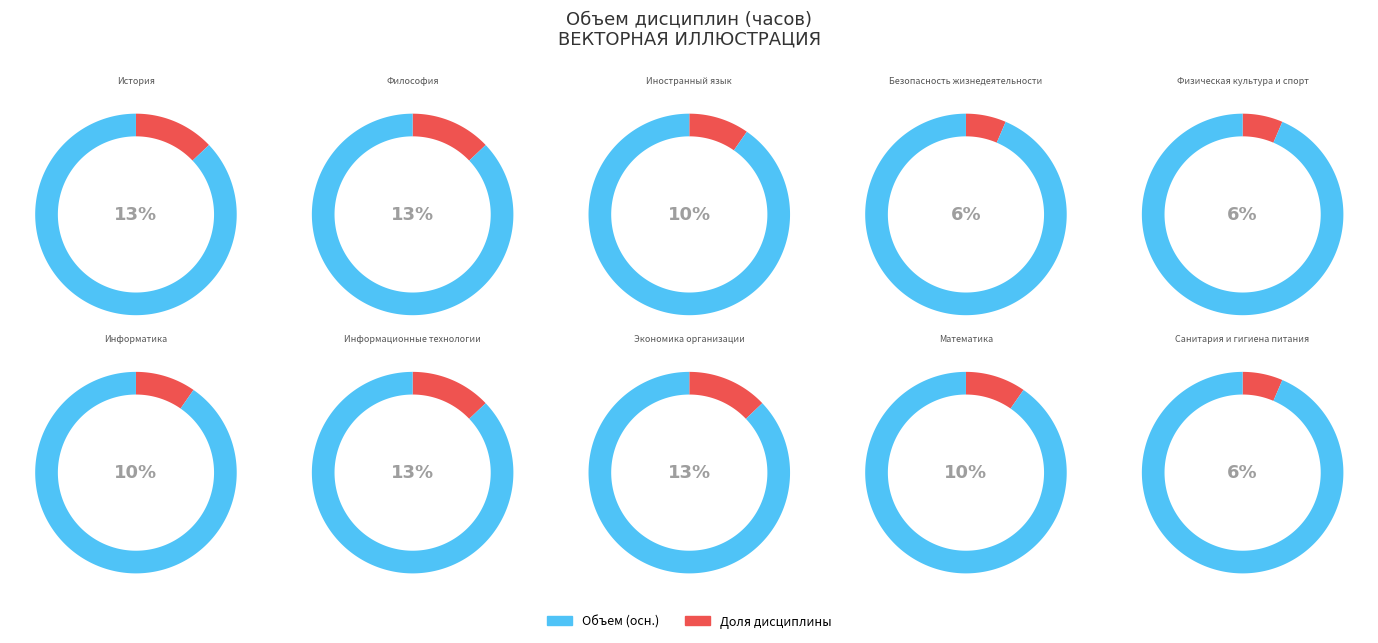

What is the ratio of the value at Санитария и гигиена питания to the value at Экономика организации?

0.5